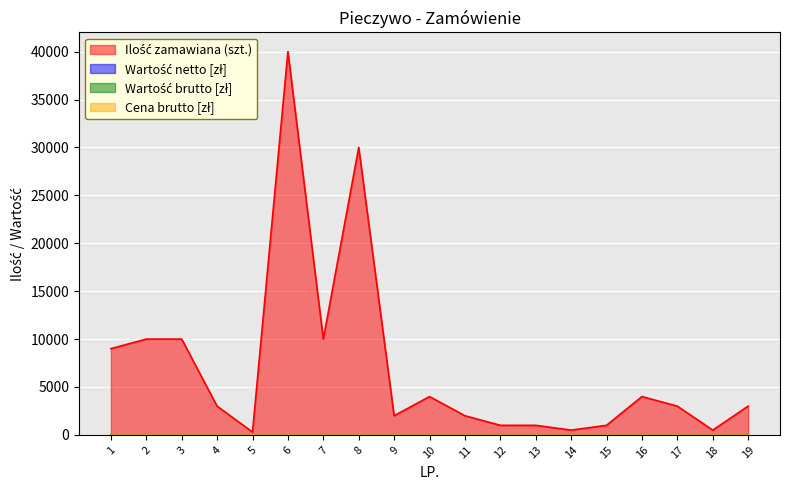

What is the difference between the highest and lowest values at 16?

4000